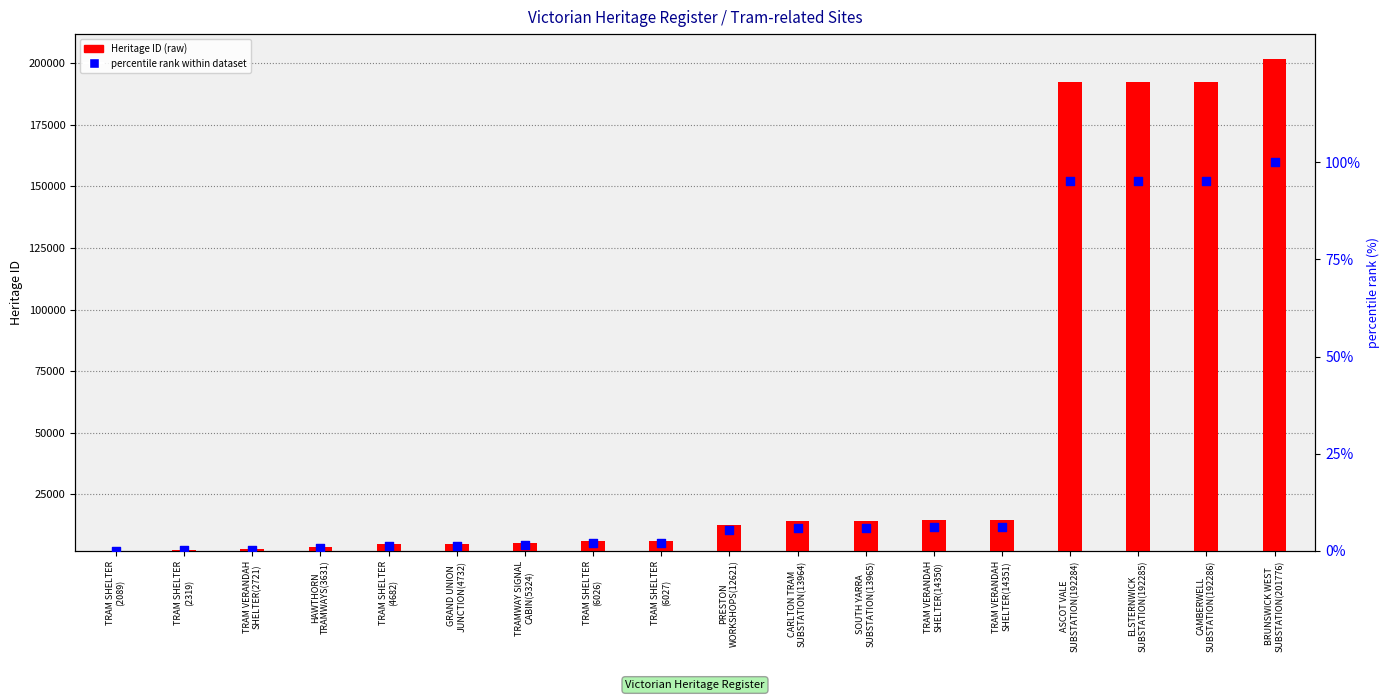

Which series has the largest total across all categories?

Heritage ID (raw)